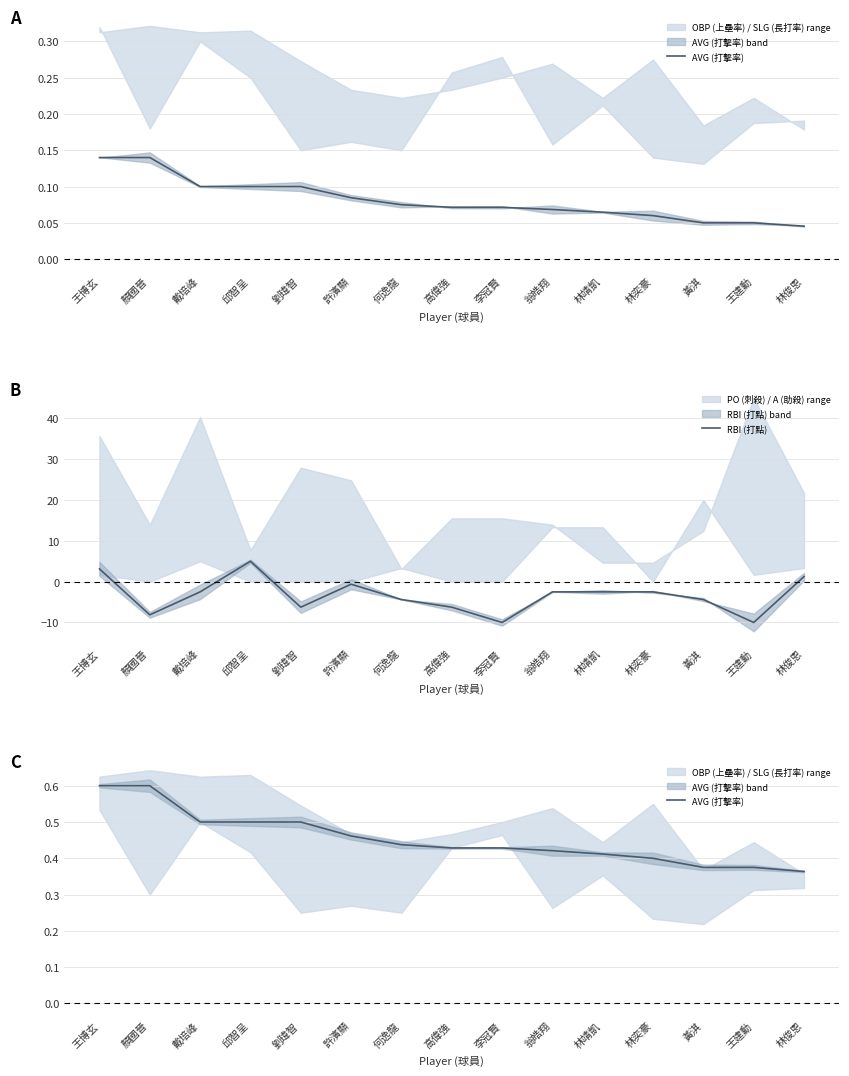

Which series ends up on top after the final intersection of AVG (打擊率) and RBI (打點)?

RBI (打點)